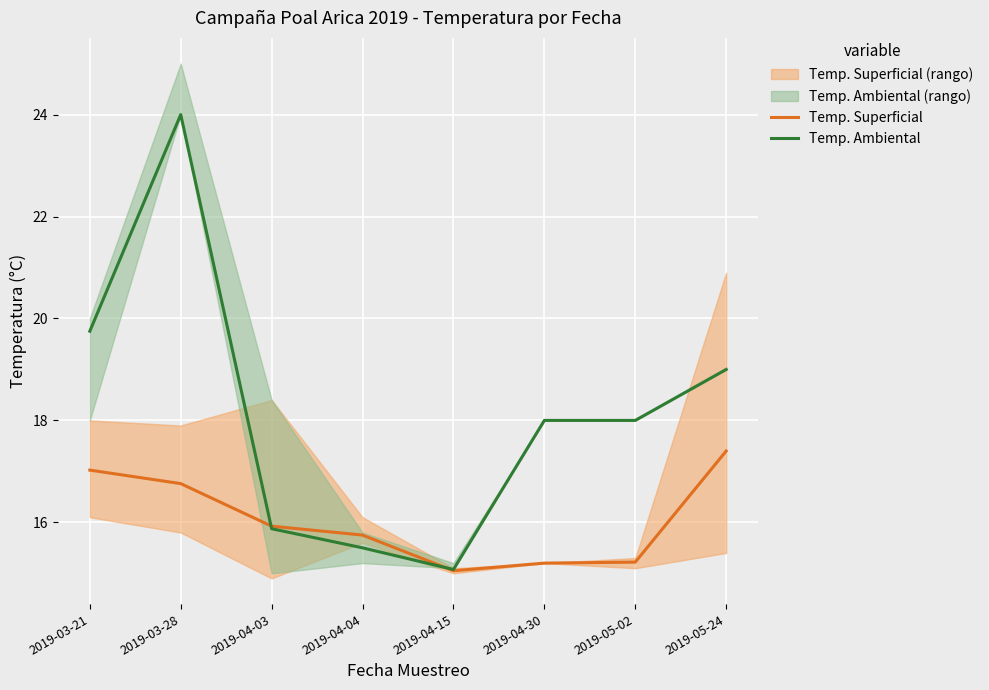

What is the difference between the maximum and minimum values in the Temp. Ambiental series?

8.9